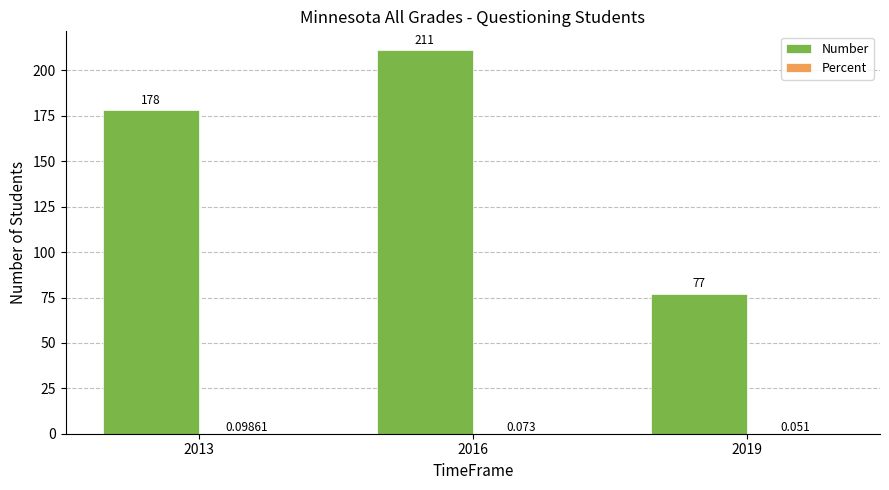

Which series has the largest total across all categories?

Number